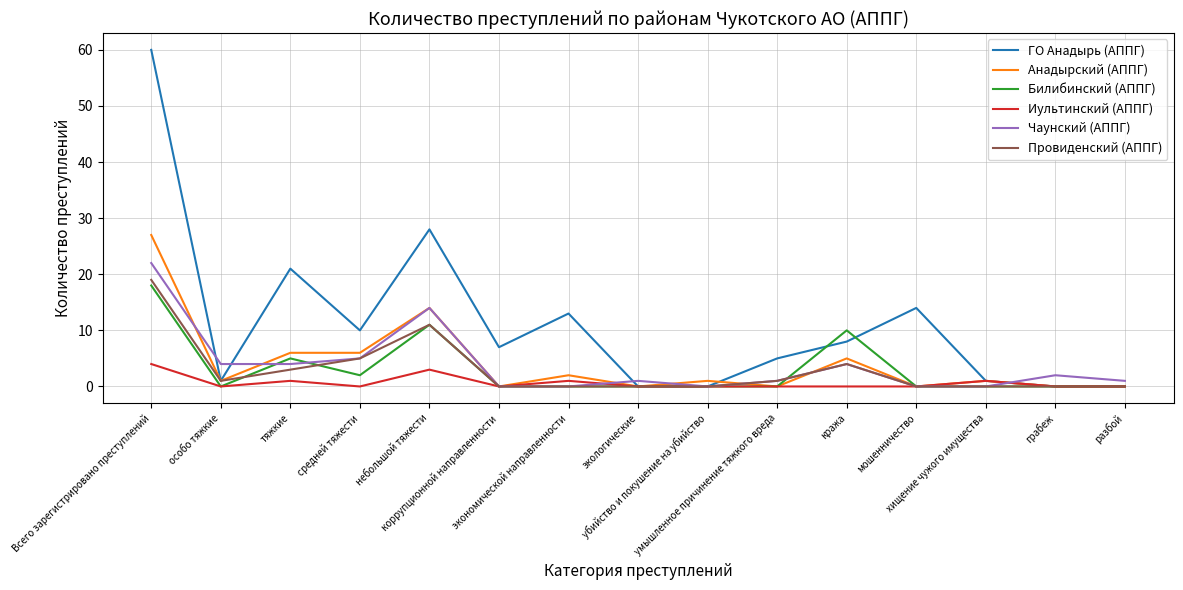

What is the maximum value for Чаунский (АППГ)?

22